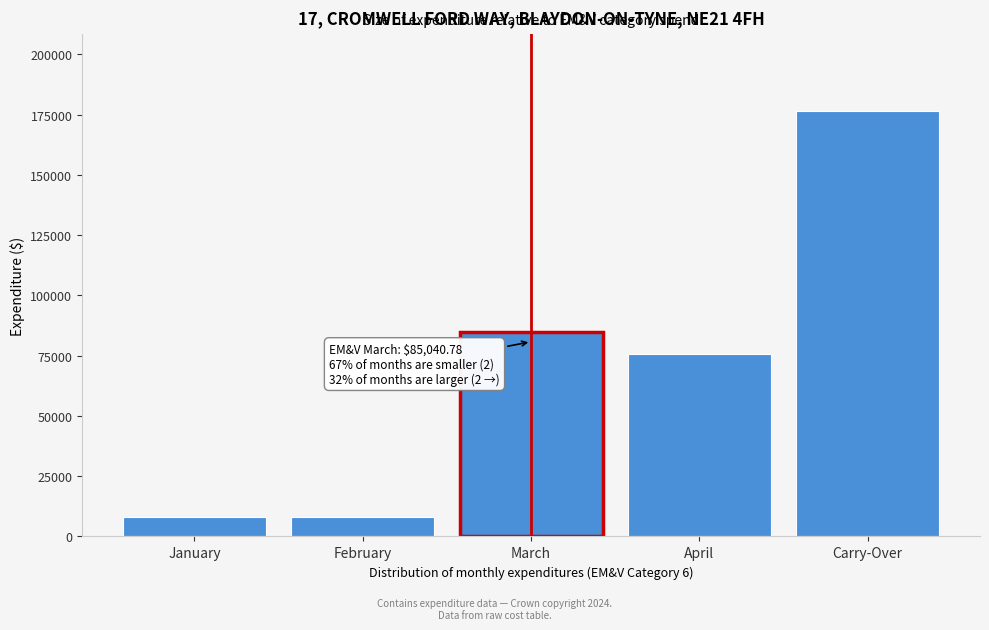

What is the smallest value displayed?

8000.0